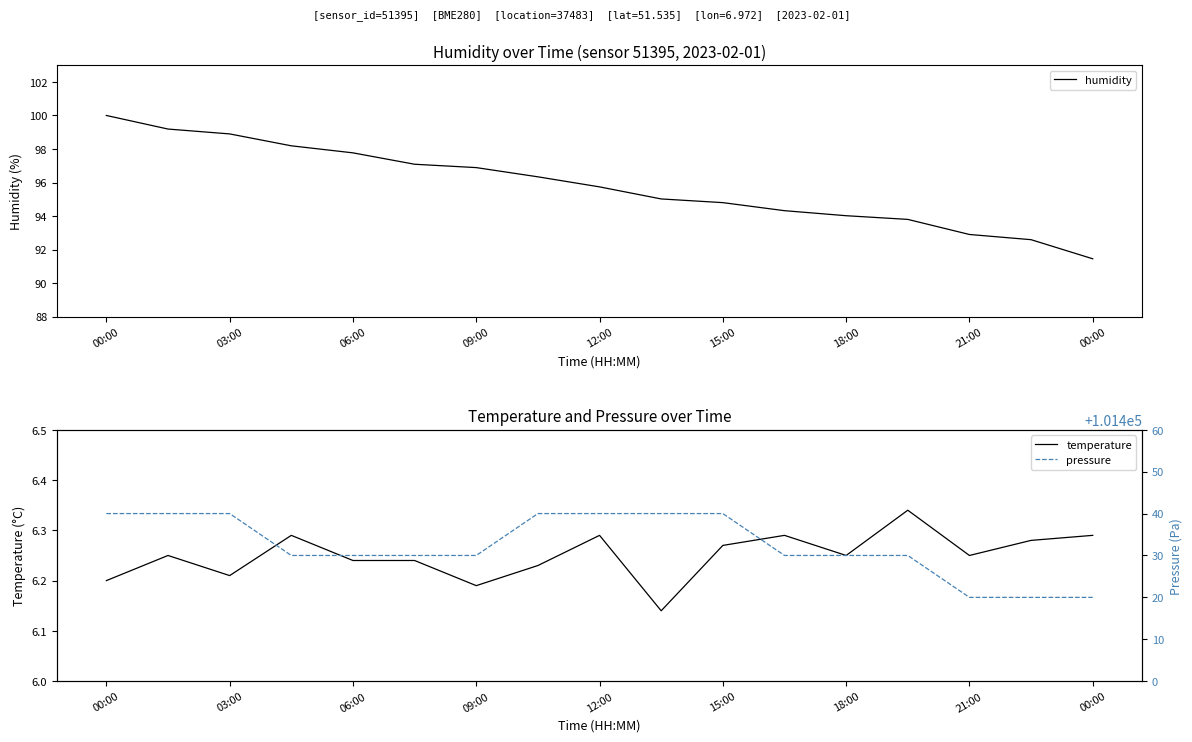

How many values in the humidity series exceed 95?

10